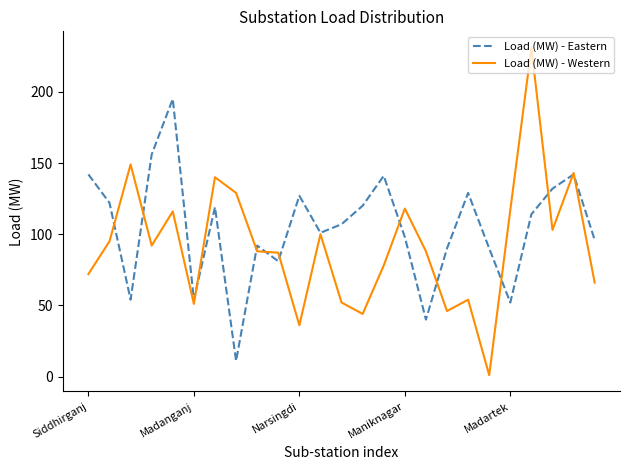

List the series in order of their peak value, highest first.

Load (MW) - Western, Load (MW) - Eastern